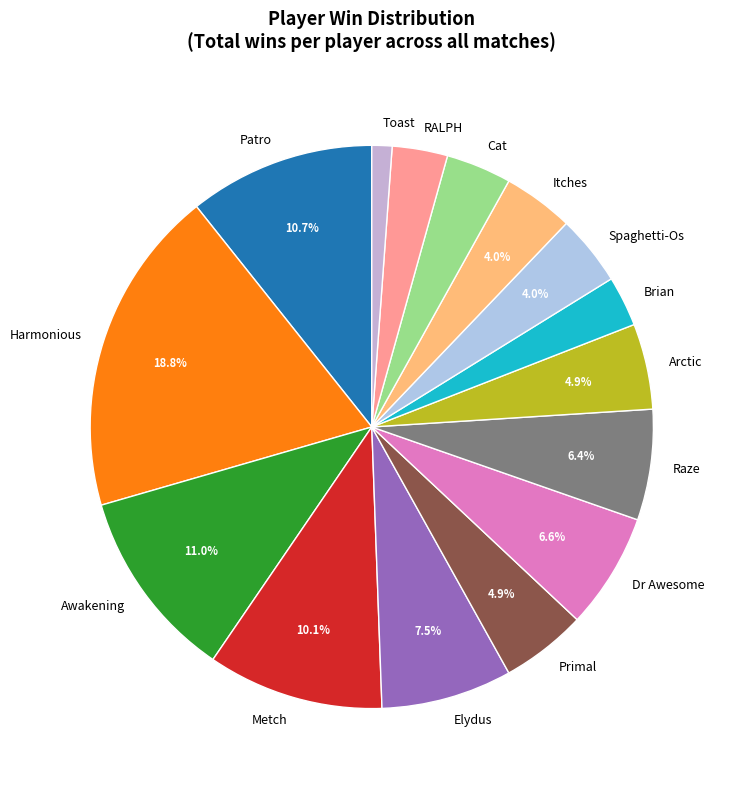

What percentage is the Patro slice, to the nearest percent?

11%